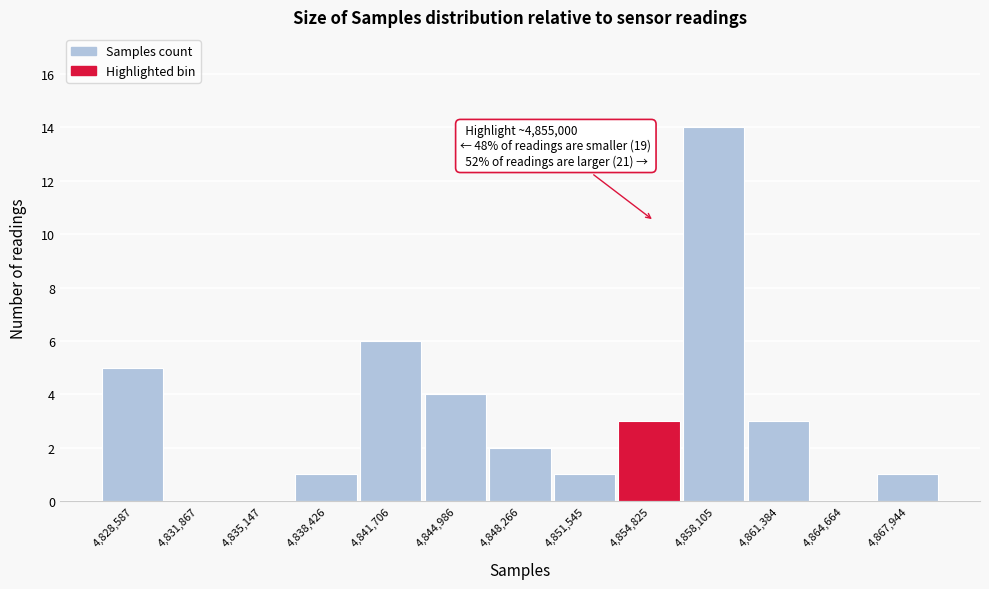

Which range on the x-axis has the tallest bar?

4856500 to 4859500